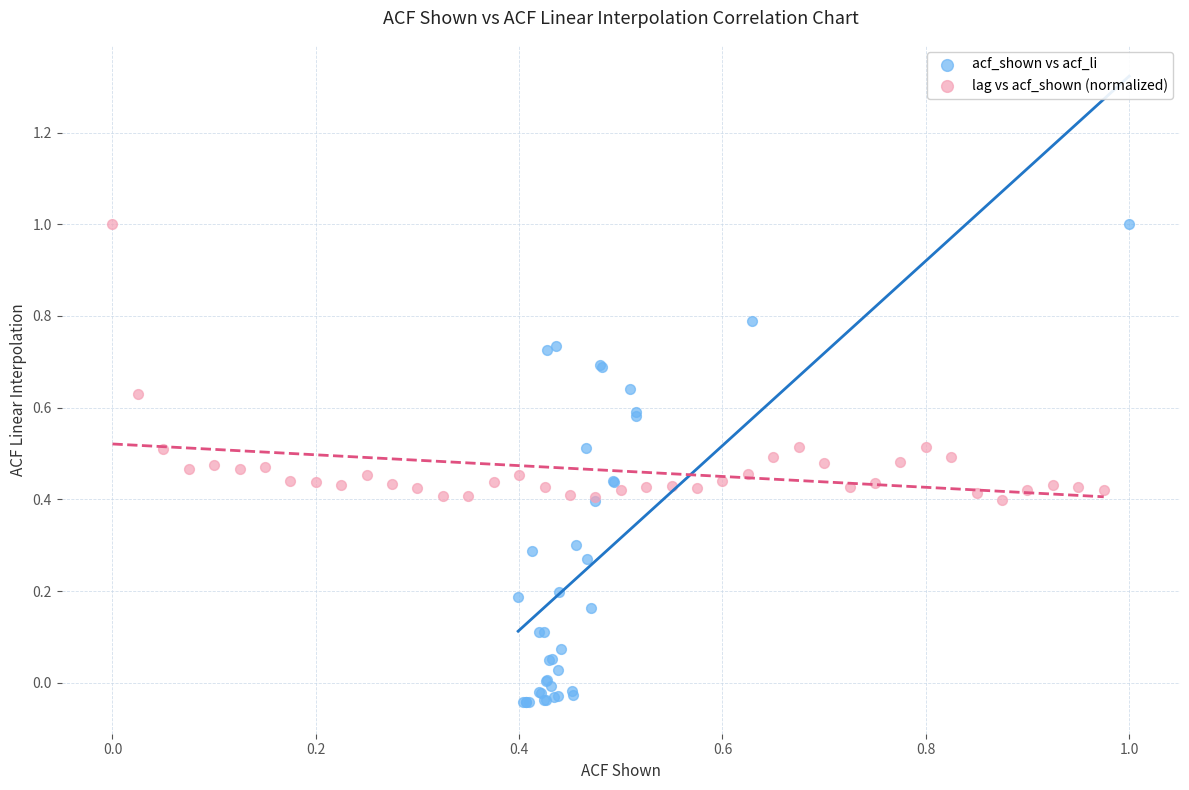

Which series reaches the minimum Y coordinate?

acf_shown vs acf_li